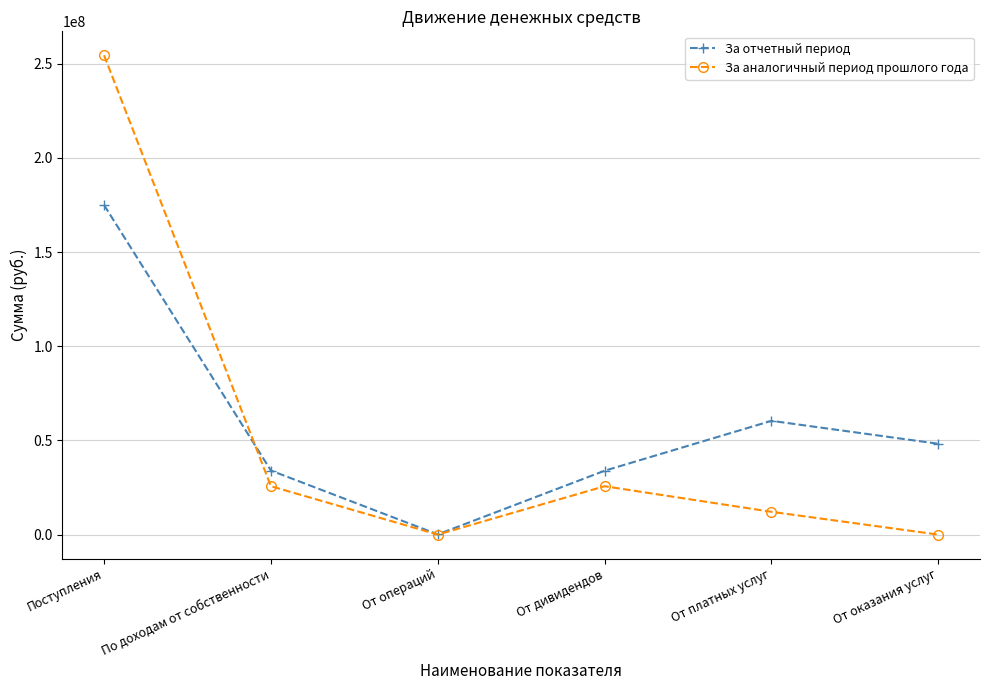

How many interior local peaks does the За отчетный период series have?

1